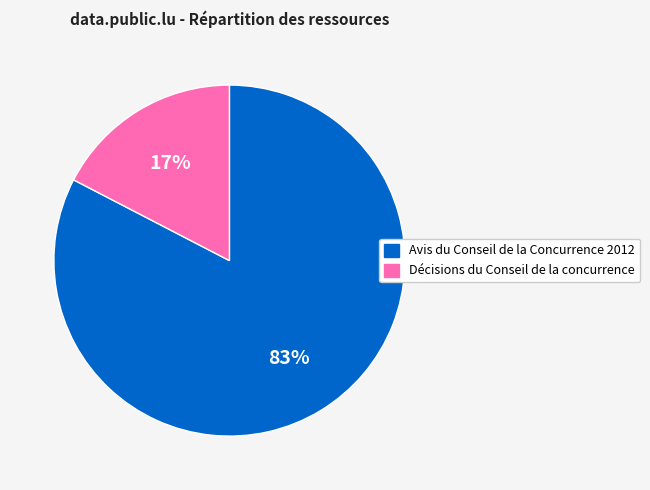

Approximately how many times larger is the value at Décisions du Conseil de la concurrence compared to Avis du Conseil de la Concurrence 2012?

0.2